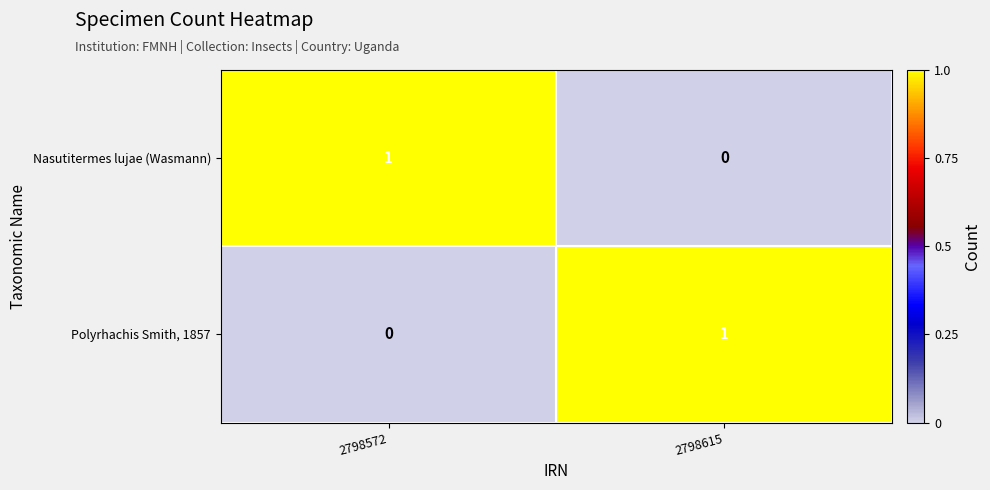

Is the value of Nasutitermes lujae (Wasmann) at 2798615 greater than the value of Polyrhachis Smith, 1857 at 2798615?

No